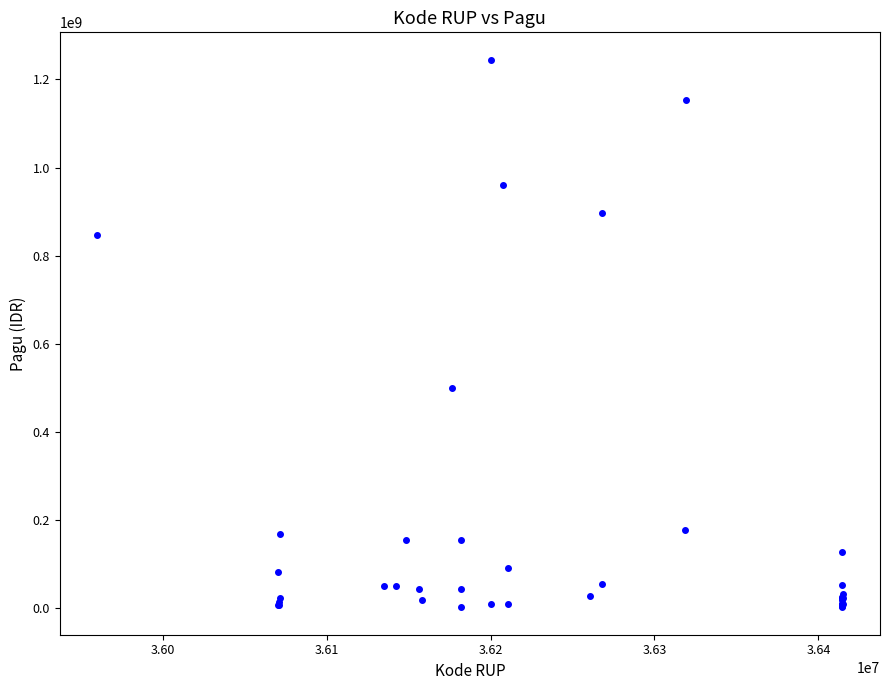

What Y value in the scatter plot is closest to 622840000?

499932000